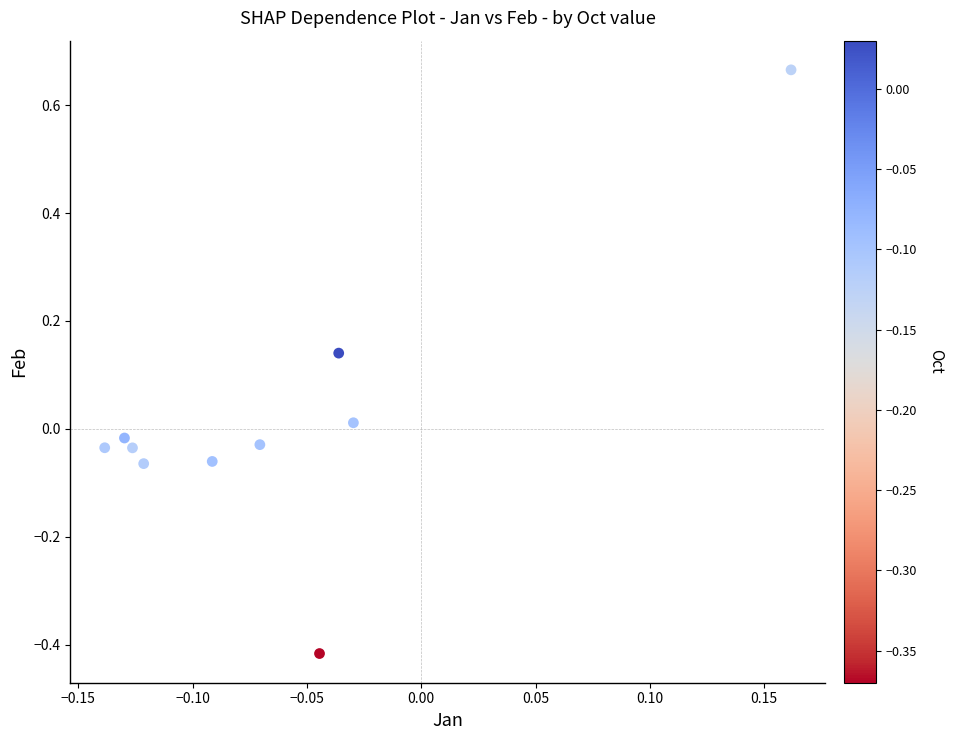

What is the range of Y values (max minus min)?

1.1